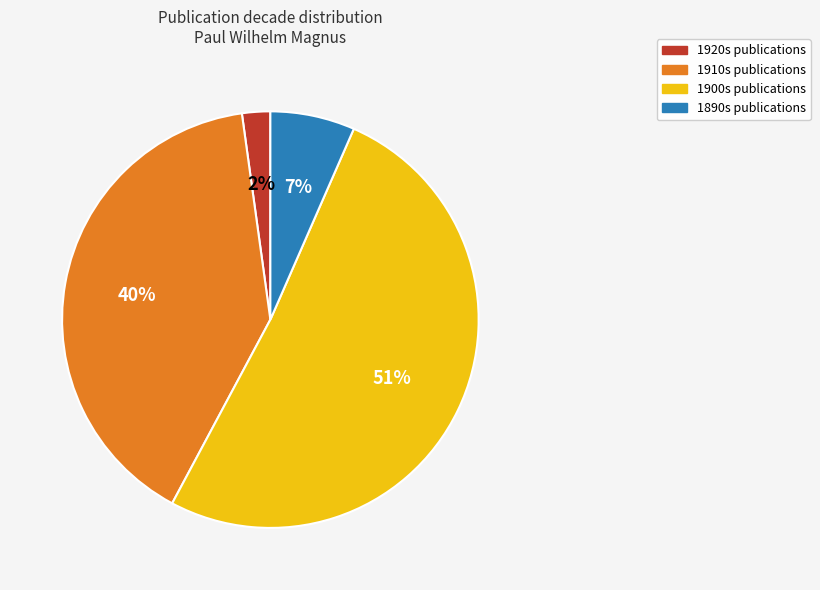

To the nearest percent, what is the difference between the largest and smallest slice percentages?

49%